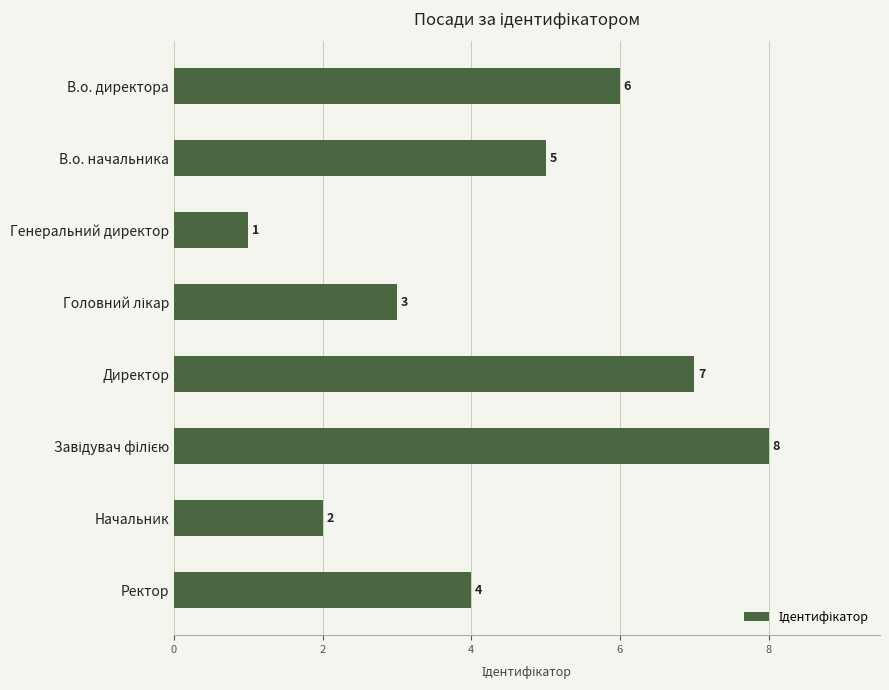

What is the greatest value displayed?

8